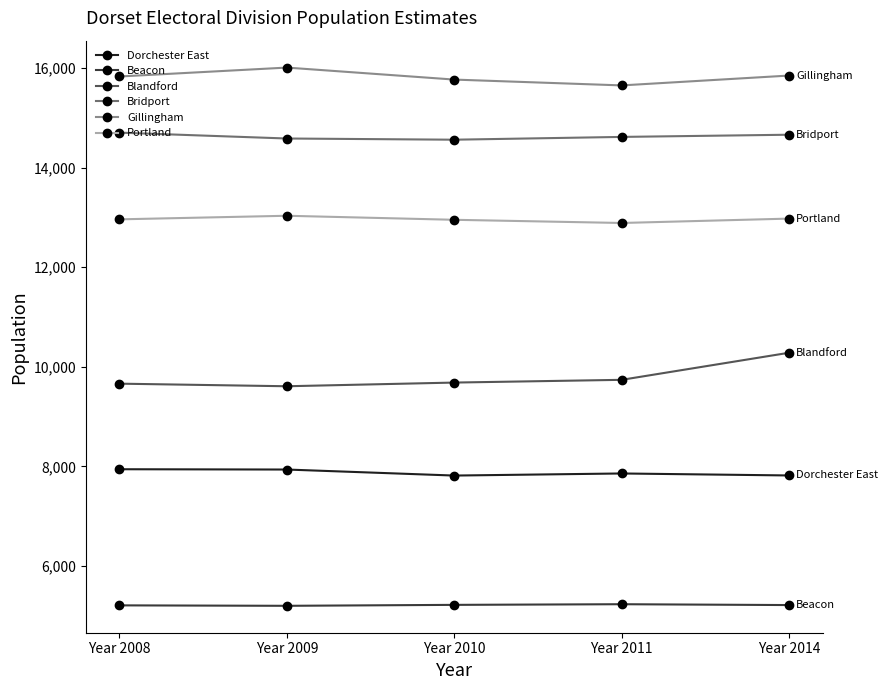

True or false: Portland and Gillingham cross at least once.

False